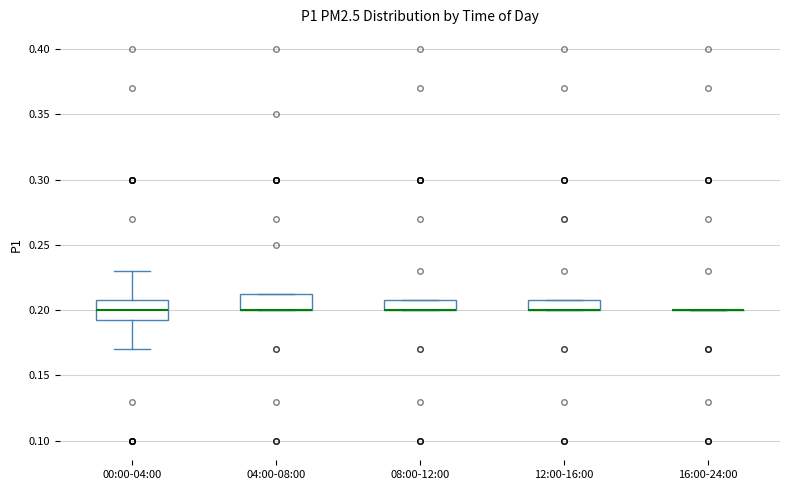

Reading left to right, read every box against the y-axis: the position of its median line, the range the box covers, and the ends of its whiskers. The values are not printed on the chart, so give them approximately, as read against the axis.

00:00-04:00: median 0.200, box 0.195 to 0.210, whiskers 0.170 to 0.230
04:00-08:00: median 0.200 (drawn on the box's lower edge), box 0.200 to 0.215, whiskers 0.200 to 0.215
08:00-12:00: median 0.200 (drawn on the box's lower edge), box 0.200 to 0.210, whiskers 0.200 to 0.210
12:00-16:00: median 0.200 (drawn on the box's lower edge), box 0.200 to 0.210, whiskers 0.200 to 0.210
16:00-24:00: box collapsed to a line at 0.200, whiskers 0.200 to 0.200